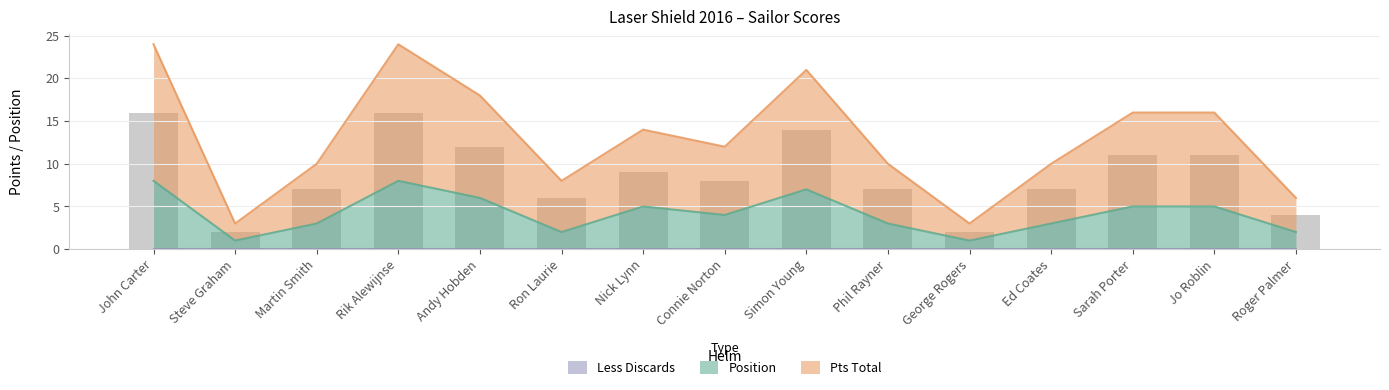

What position from the right is Ed Coates?

4